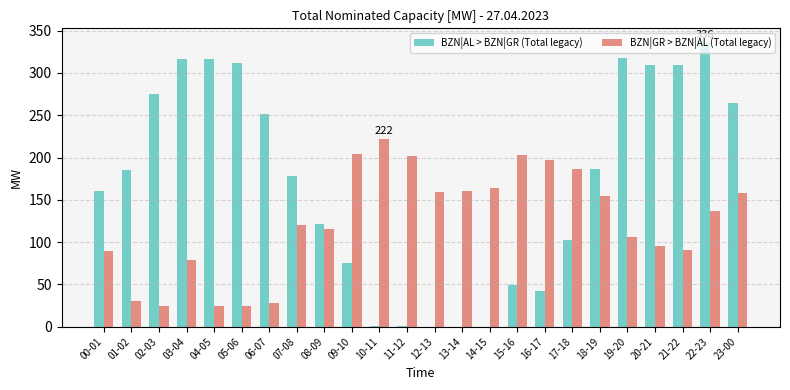

At which label does BZN|GR > BZN|AL (Total legacy) reach its peak?

10-11